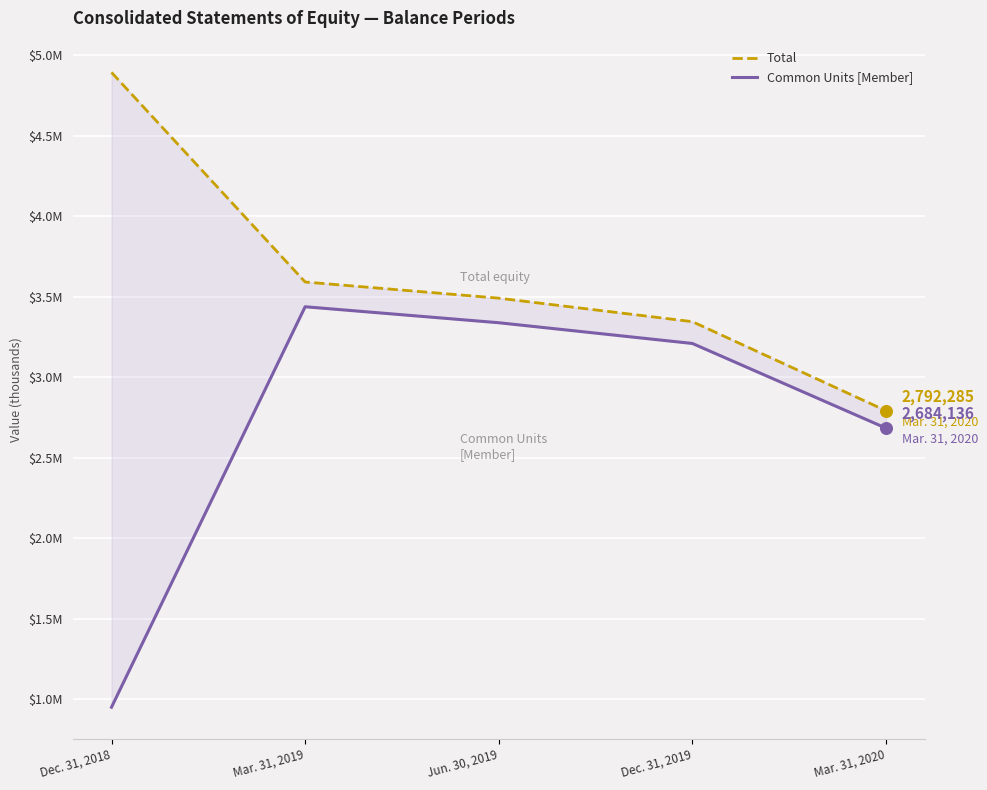

Is the value of Total at Dec. 31, 2019 greater than the value of Common Units [Member] at Dec. 31, 2018?

Yes